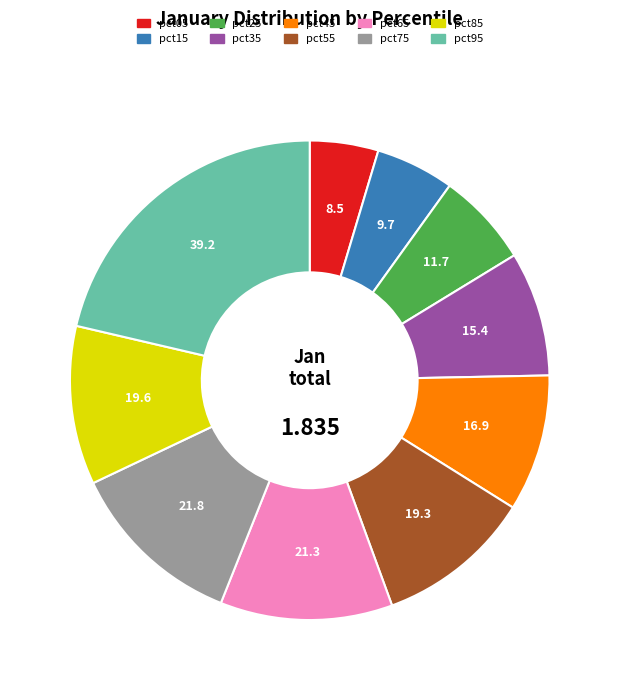

The pct45 slice represents 9% of the pie. True or false?

True